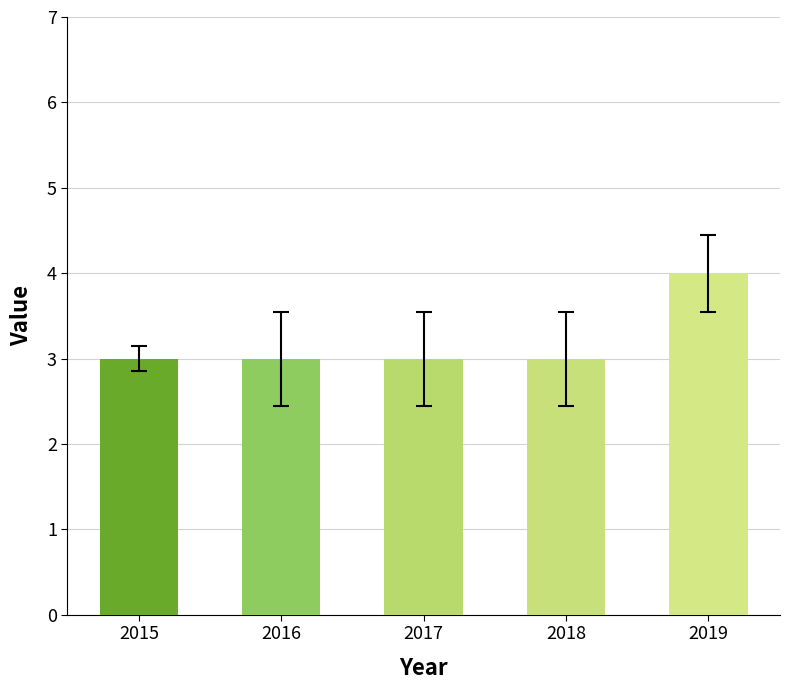

Is it true that the value at 2018 is 3?

True